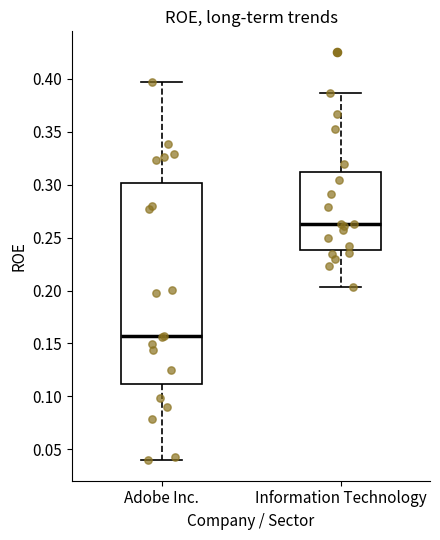

Reading left to right, read every box against the y-axis: the position of its median line, the range the box covers, and the ends of its whiskers. The values are not printed on the chart, so give them approximately, as read against the axis.

Adobe Inc.: median 0.155, box 0.110 to 0.300, whiskers 0.040 to 0.395
Information Technology: median 0.265, box 0.240 to 0.310, whiskers 0.205 to 0.385